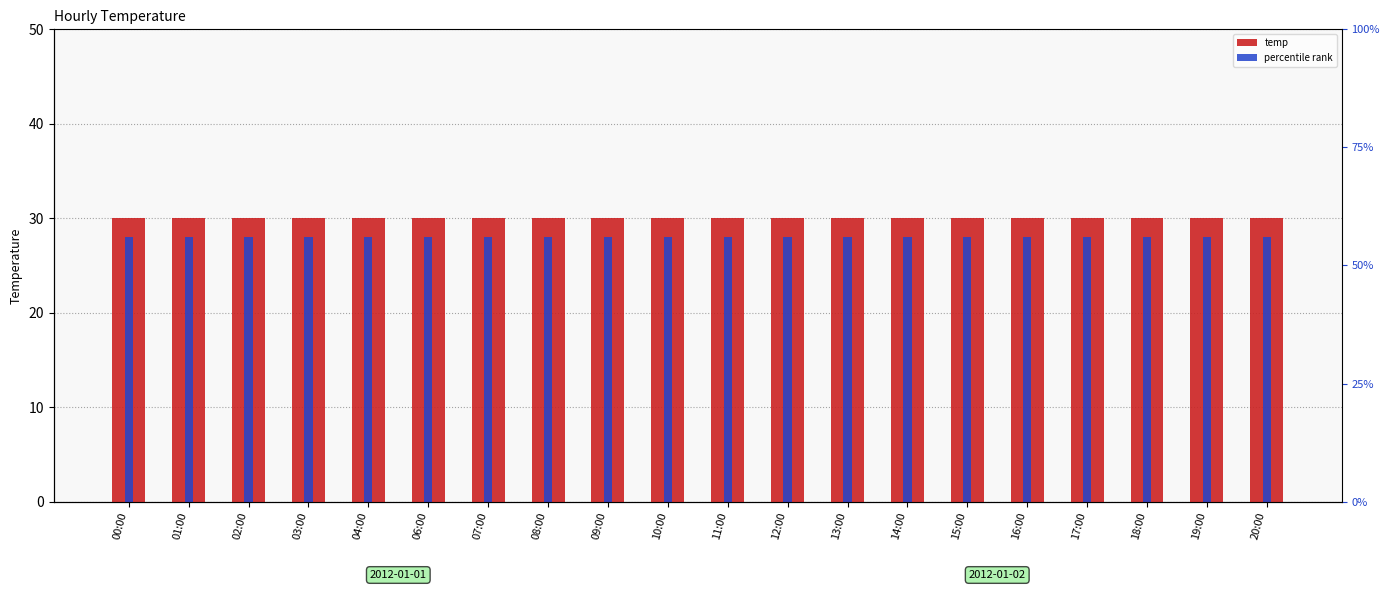

What is the label of the 9th bar from the left?

09:00